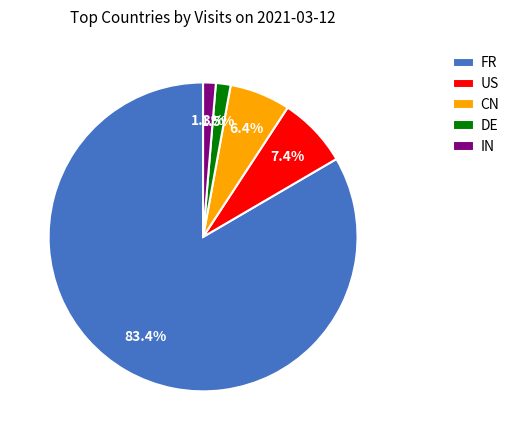

Which slice represents more than half of the pie?

FR